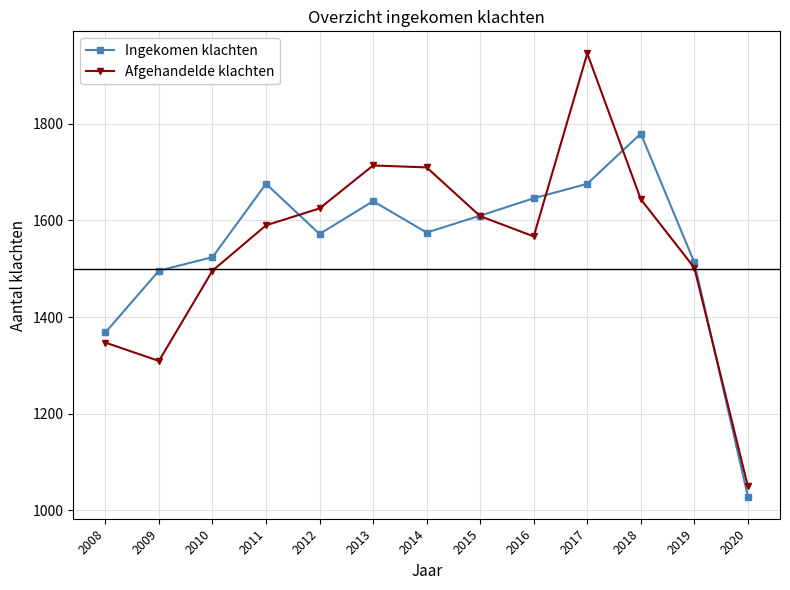

What are all the series names shown in the legend?

Ingekomen klachten, Afgehandelde klachten